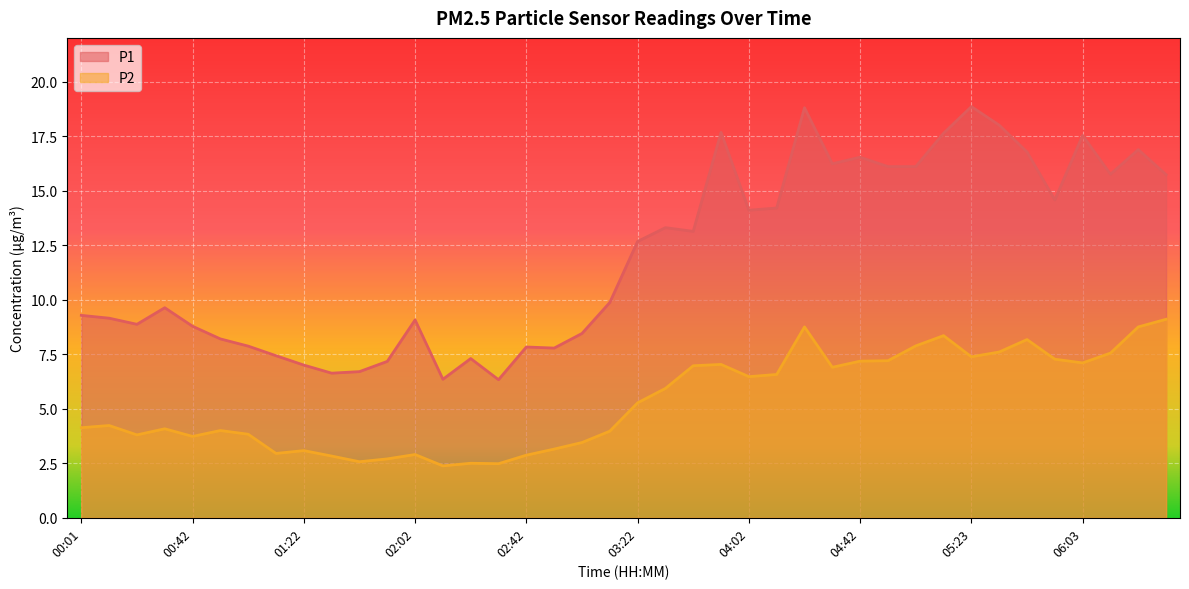

List the labels in order of P1 value, smallest first.

02:32, 02:12, 01:32, 01:42, 01:22, 01:52, 02:22, 01:12, 02:52, 02:42, 01:02, 00:52, 03:02, 00:42, 00:21, 02:02, 00:11, 00:01, 00:31, 03:12, 03:22, 03:42, 03:32, 04:02, 04:12, 05:53, 06:33, 06:13, 04:52, 05:02, 04:32, 04:42, 05:43, 06:23, 06:03, 05:12, 03:52, 05:33, 04:22, 05:23